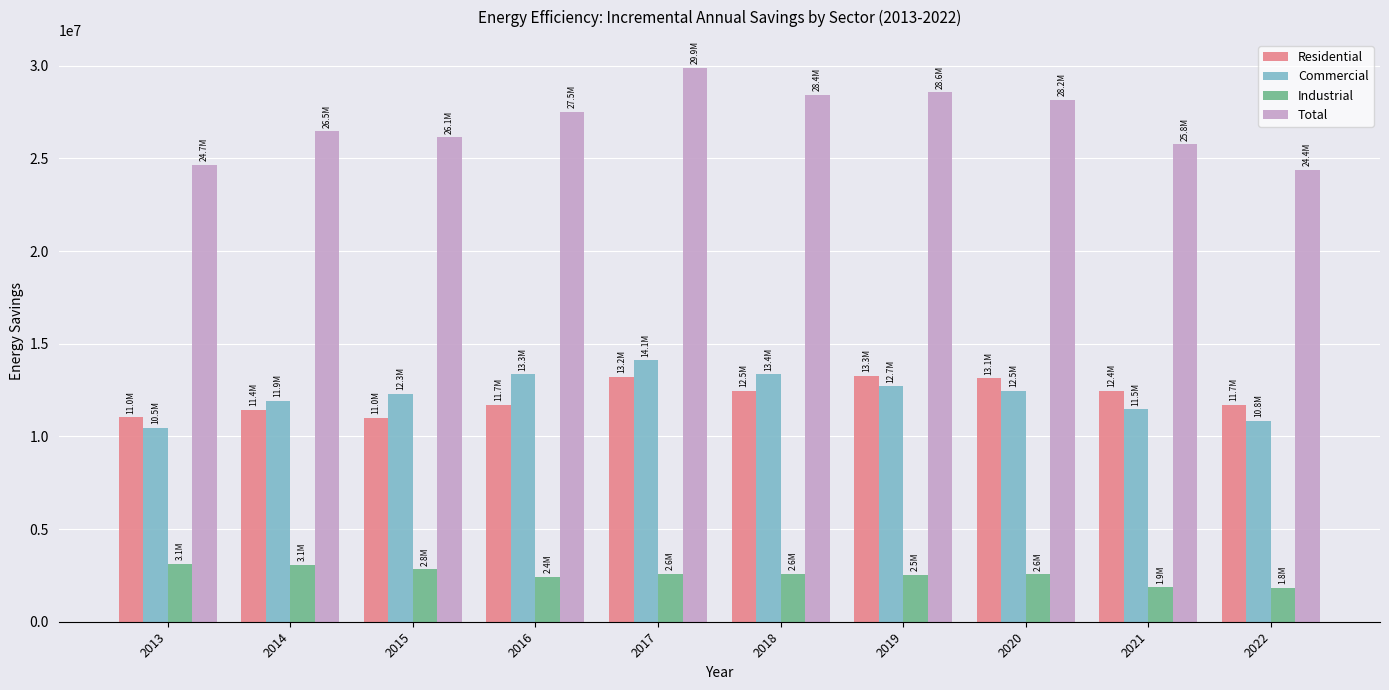

What is the value of the Commercial bar at the 7th from the left?

12706234